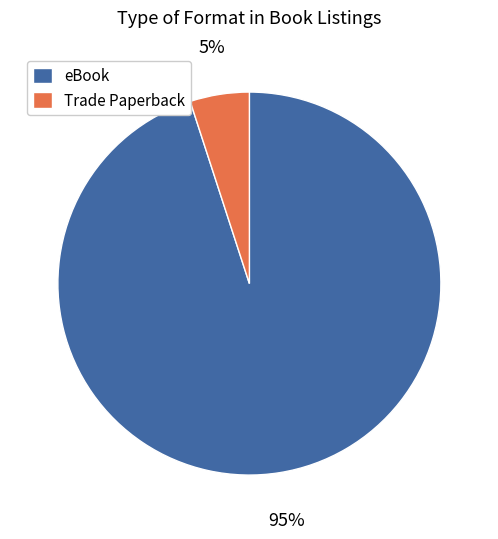

Is there any slice that represents more than half of the pie?

Yes